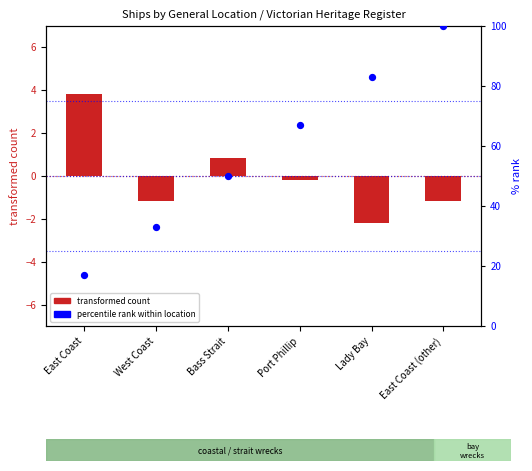

Which series has the widest spread of Y values?

percentile rank within location